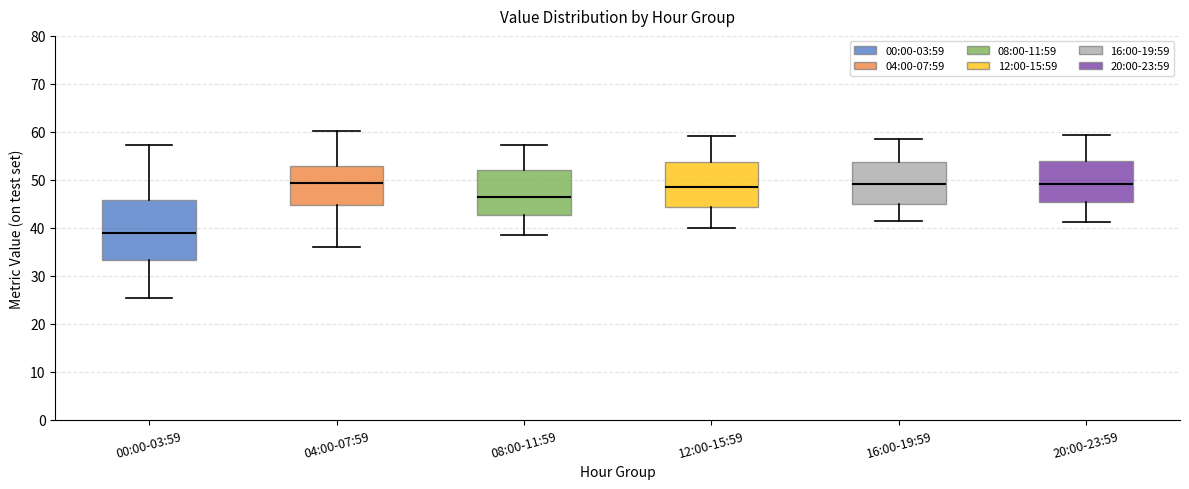

Where does the upper whisker of the box for 12:00-15:59 end on the y-axis? The values are not printed on the chart, so give them approximately, as read against the axis.

59